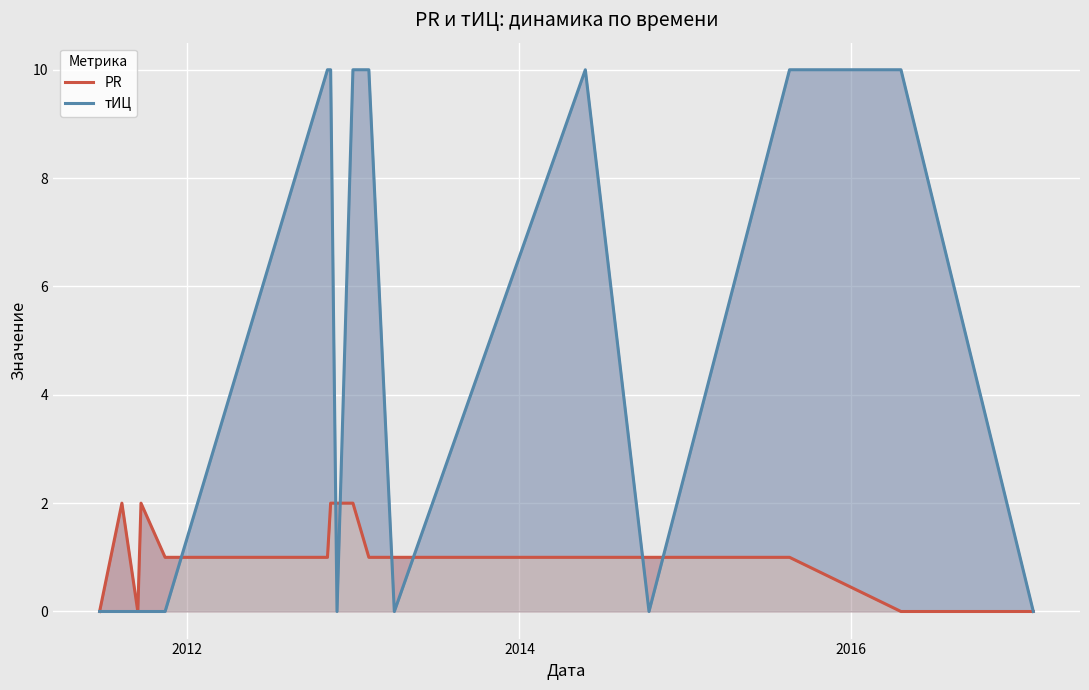

The value of PR at 2010 is -1. True or false?

False